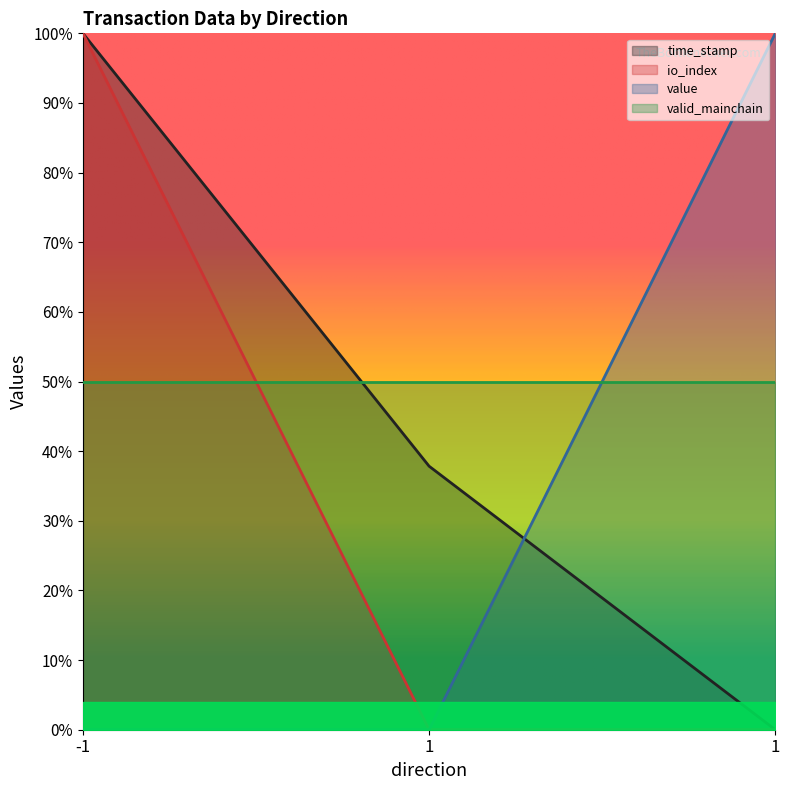

What is the difference between the highest and lowest values at 1?

0.4